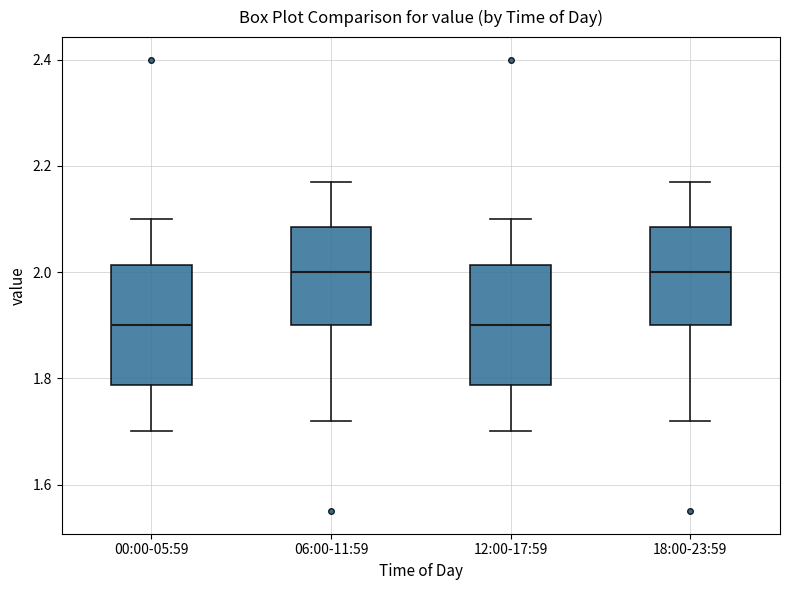

Where does the lower whisker of the box for 12:00-17:59 end on the y-axis? The values are not printed on the chart, so give them approximately, as read against the axis.

1.70